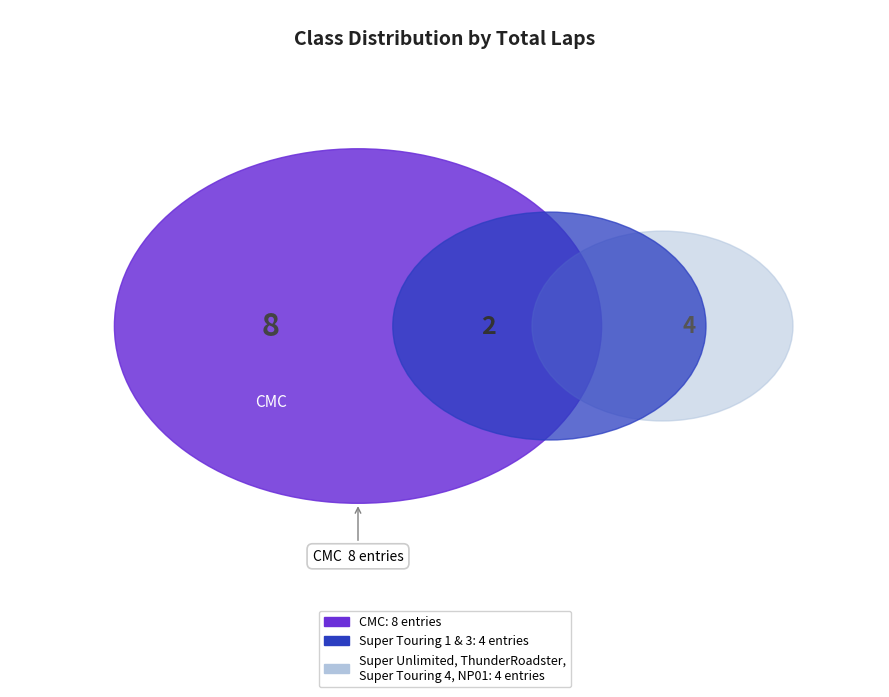

To the nearest percent, what portion does CMC represent?

50%